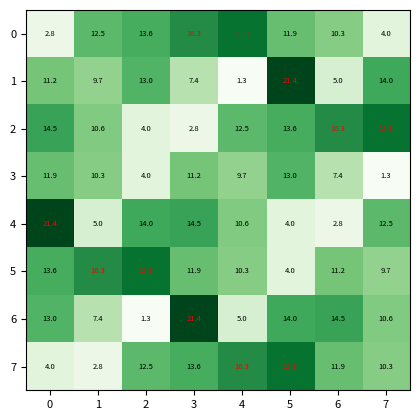

Is it true that 3 equals 6.0 at 4?

False